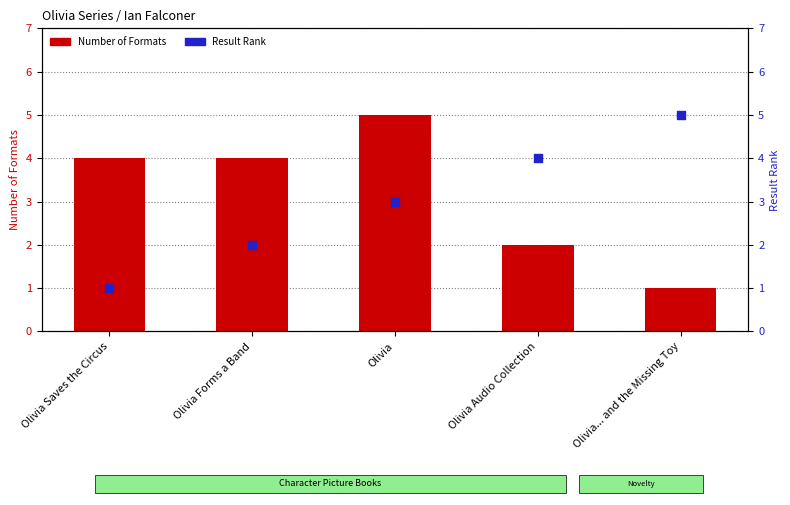

Which series contains the lowest Y value?

Number of Formats